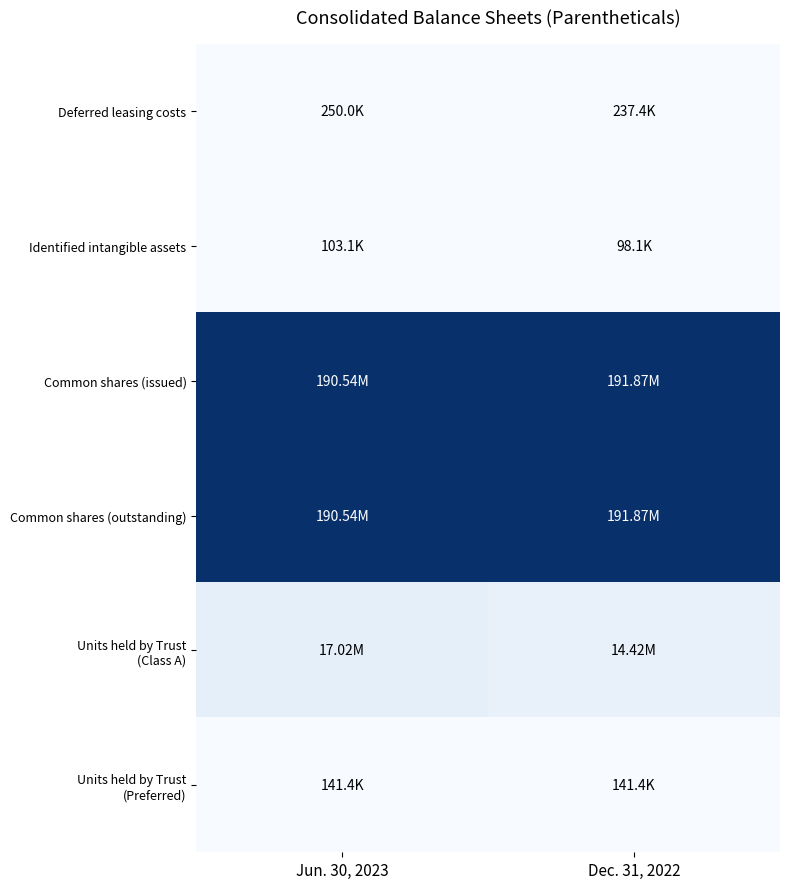

At Dec. 31, 2022, list the series in order from smallest to largest.

Identified intangible assets, Units held by Trust (Preferred), Deferred leasing costs, Units held by Trust (Class A), Common shares (issued), Common shares (outstanding)